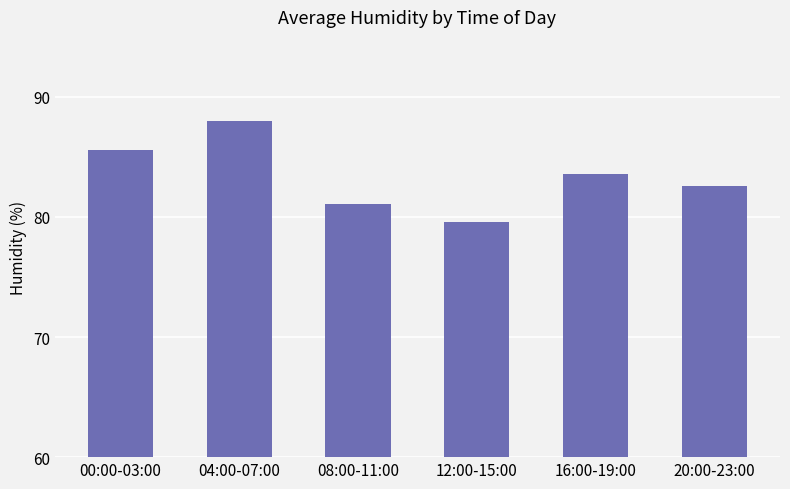

Is it true that the value at 12:00-15:00 is 134.4?

False